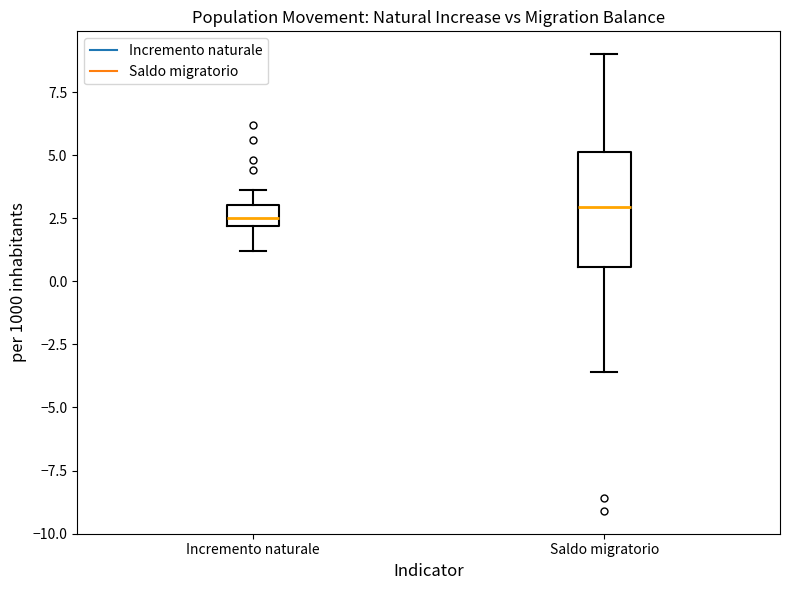

Comparing the boxes themselves (not the whiskers), which one is the tallest?

Saldo migratorio